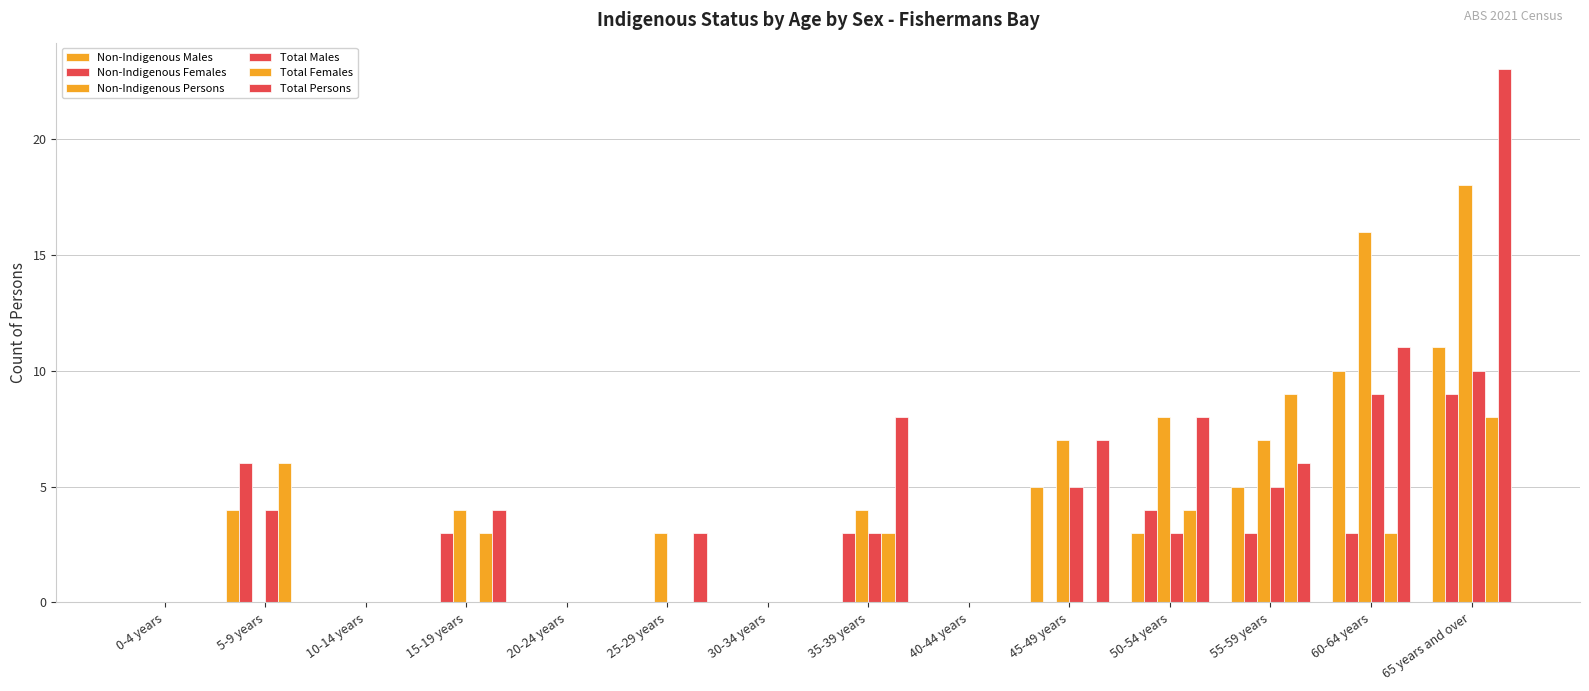

At which label does Total Females first exceed 3?

5-9 years